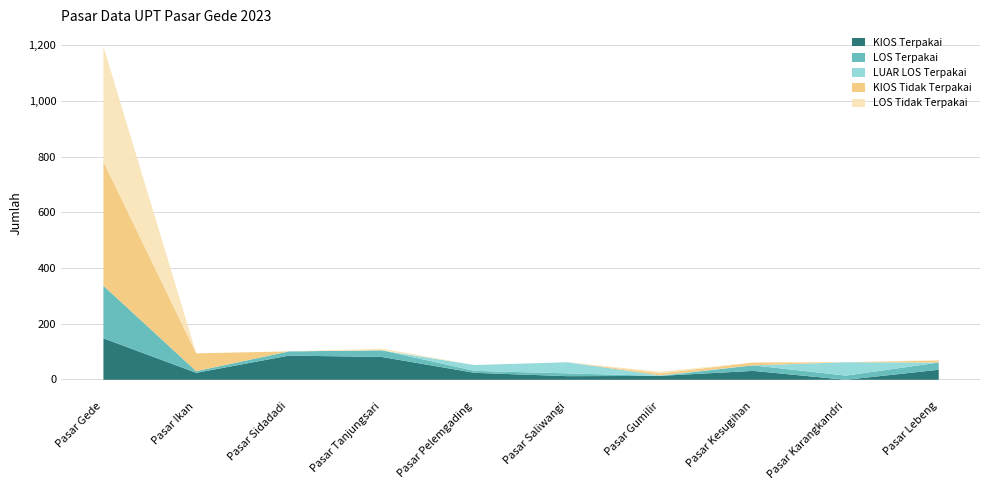

What is the sum of the KIOS Terpakai values at Pasar Karangkandri and Pasar Gumilir?

14